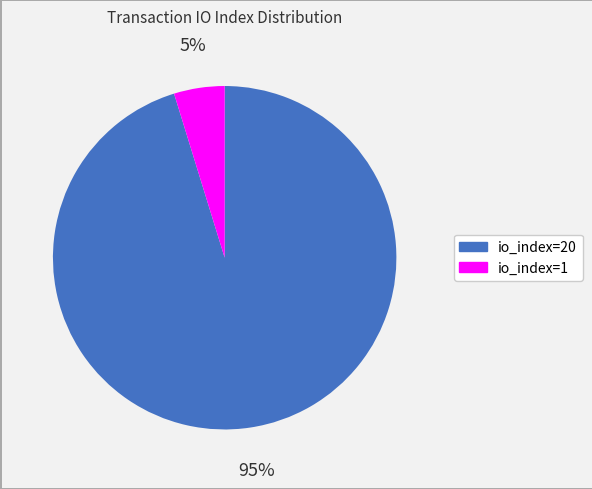

Do io_index=1 and io_index=20 together represent more than half of the pie?

Yes